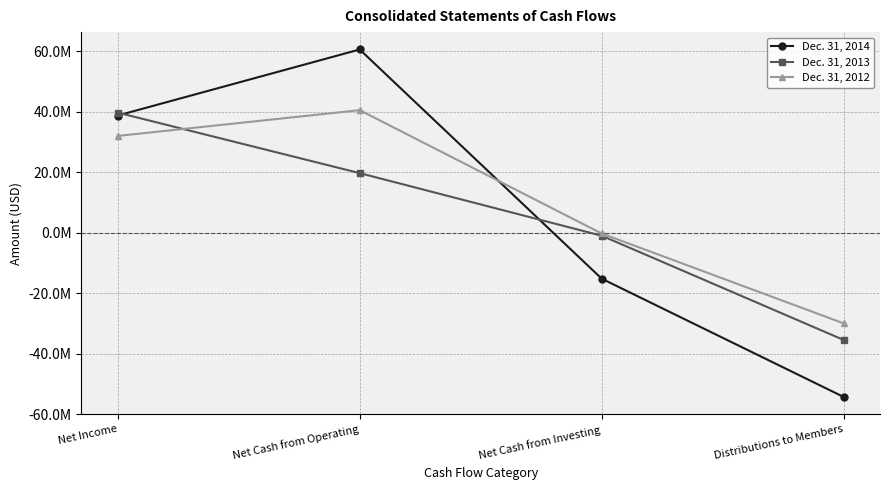

What is the minimum value for Dec. 31, 2013?

-35411255